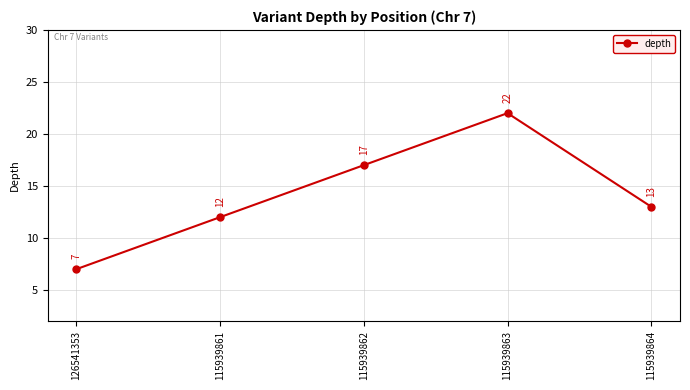

What position from the right is 115939863?

2